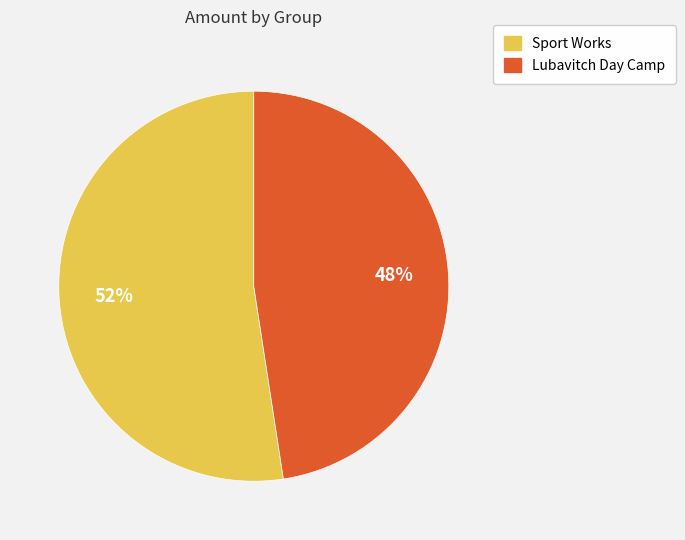

What percentage is the Sport Works slice, to the nearest percent?

52%